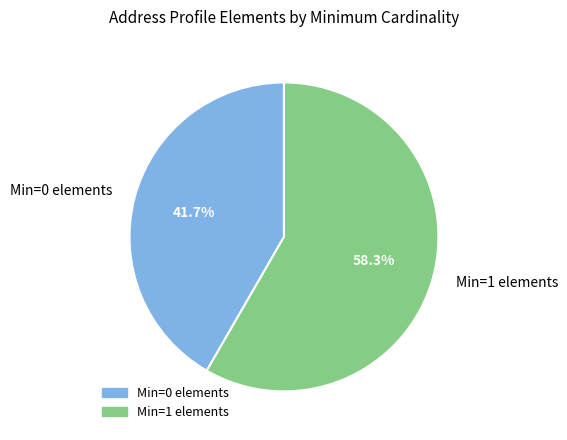

What is the smallest slice in the pie chart?

Min=0 elements